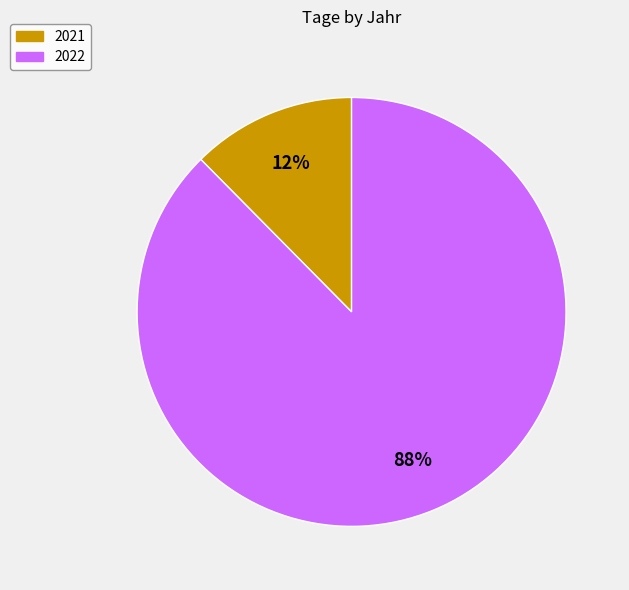

Which slice is the largest?

2022